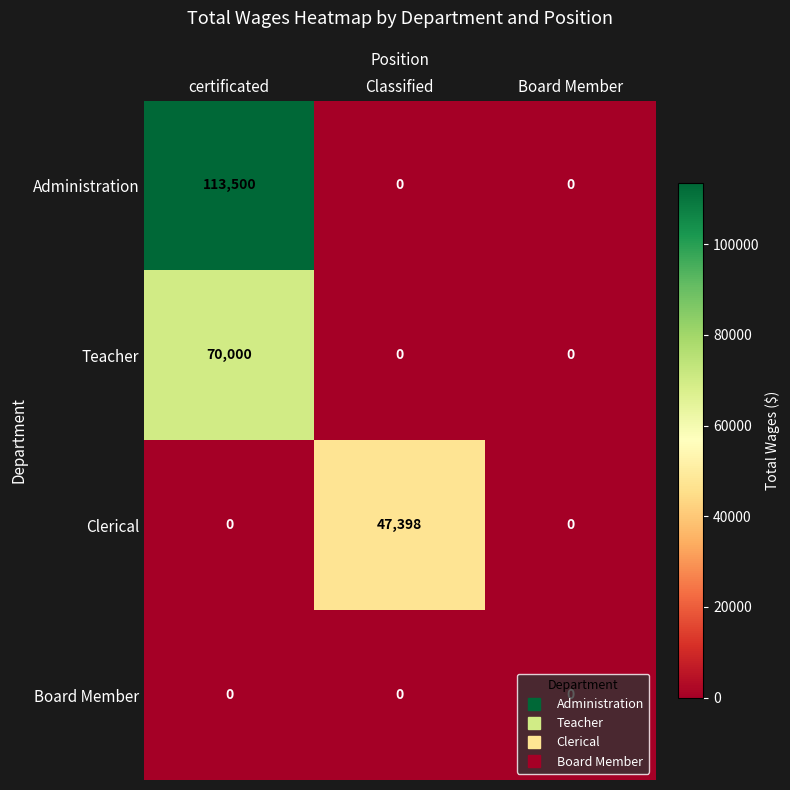

What is the difference between the Clerical values at Classified and certificated?

47398